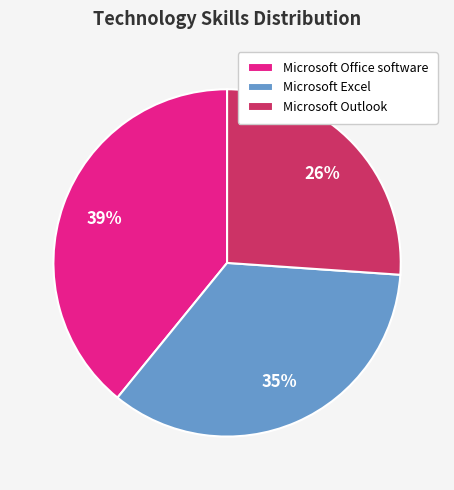

Between Microsoft Excel and Microsoft Outlook, which is larger?

Microsoft Excel